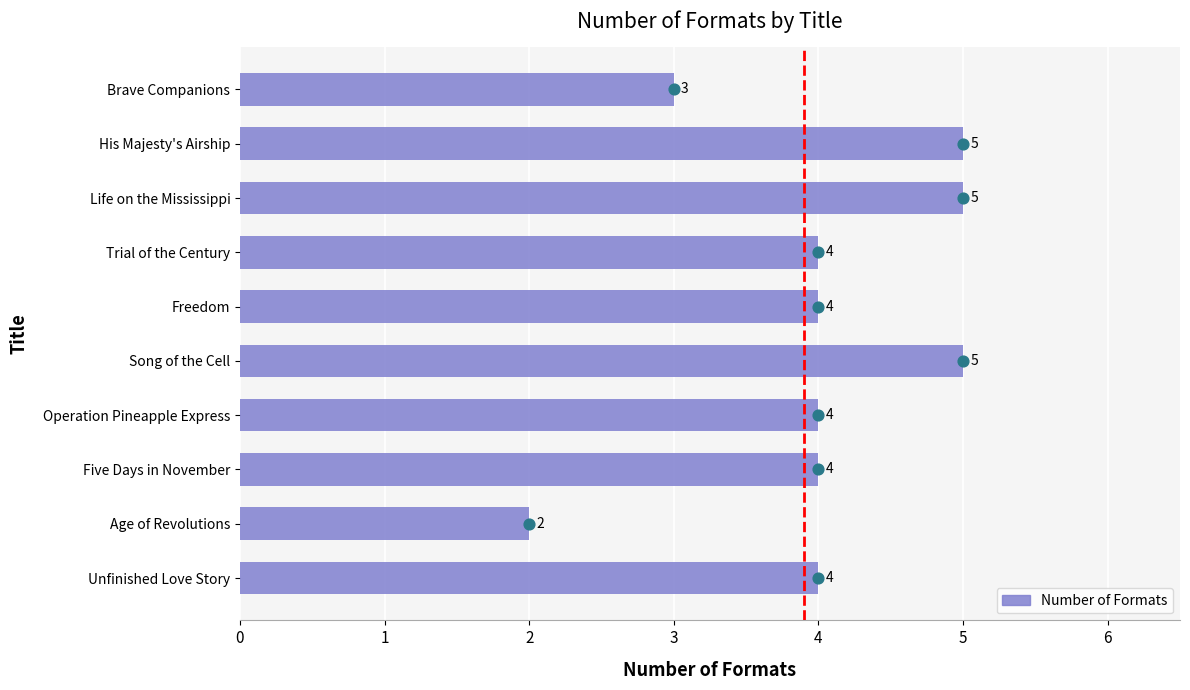

Approximately how many times larger is the value at Freedom compared to Trial of the Century?

1.0